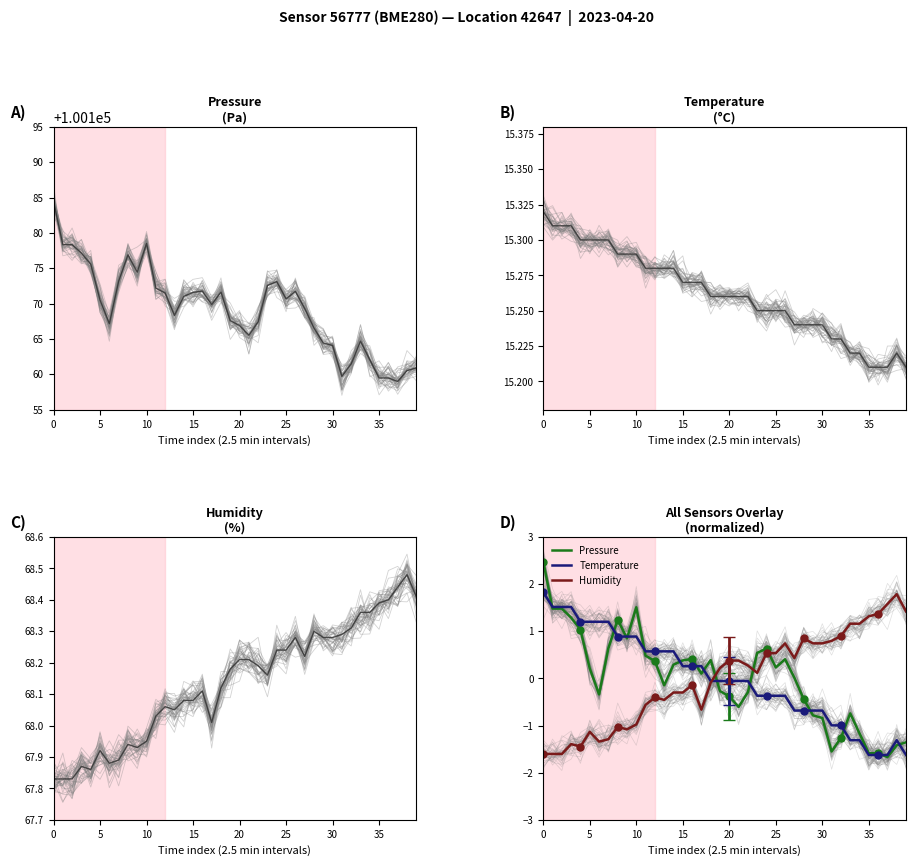

Which series has the widest spread of values?

Pressure (Pa)